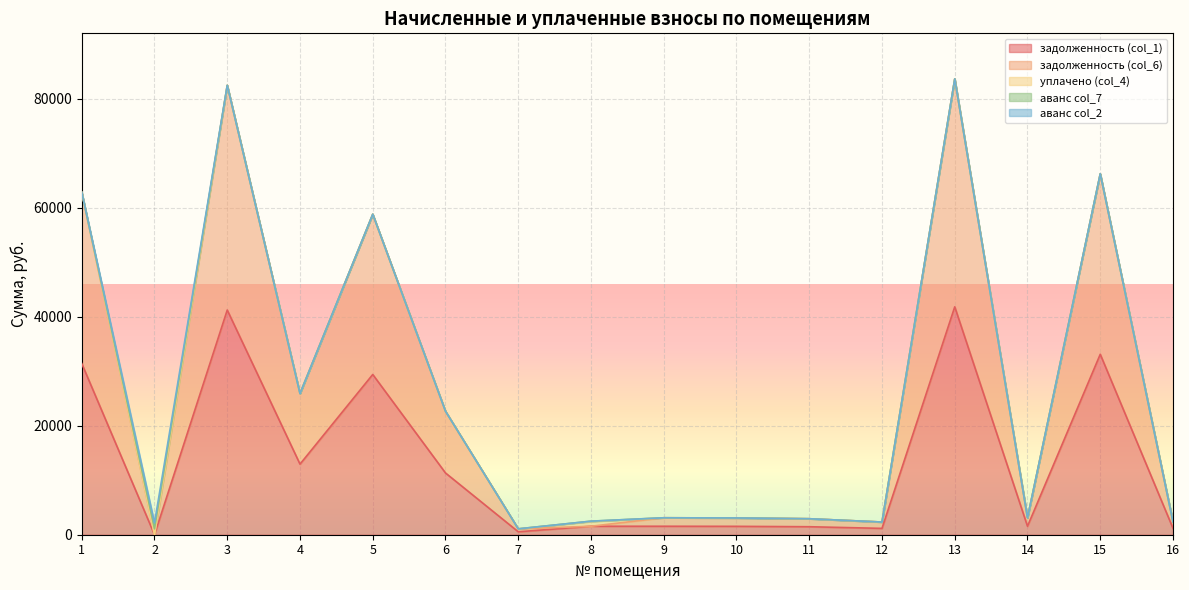

Reading left to right, transcribe all the data shown in this chart.

задолженность (col_1): 1=31406.6	2=0.0	3=41212.0	4=12947.5	5=29392.0	6=11324.4	7=539.8	8=1552.0	9=1554.7	10=1538.2	11=1466.5	12=1163.3	13=41801.7	14=1553.9	15=33098.4	16=1175.2
задолженность (col_6): 1=31406.6	2=0.0	3=41212.0	4=12947.5	5=29392.0	6=11324.4	7=539.8	8=0.0	9=1554.7	10=1538.2	11=1466.5	12=1163.3	13=41801.7	14=1553.9	15=33098.4	16=1175.2
уплачено (col_4): 1=0.0	2=0.0	3=0.0	4=0.0	5=0.0	6=0.0	7=0.0	8=868.1	9=0.0	10=0.0	11=0.0	12=0.0	13=0.0	14=0.0	15=0.0	16=0.0
аванс col_7: 1=0.0	2=1084.9	3=0.0	4=0.0	5=0.0	6=0.0	7=0.0	8=67.8	9=0.0	10=0.0	11=0.0	12=0.0	13=0.0	14=0.0	15=0.0	16=0.0
аванс col_2: 1=0.0	2=1084.9	3=0.0	4=0.0	5=0.0	6=0.0	7=0.0	8=0.0	9=0.0	10=0.0	11=0.0	12=0.0	13=0.0	14=0.0	15=0.0	16=0.0